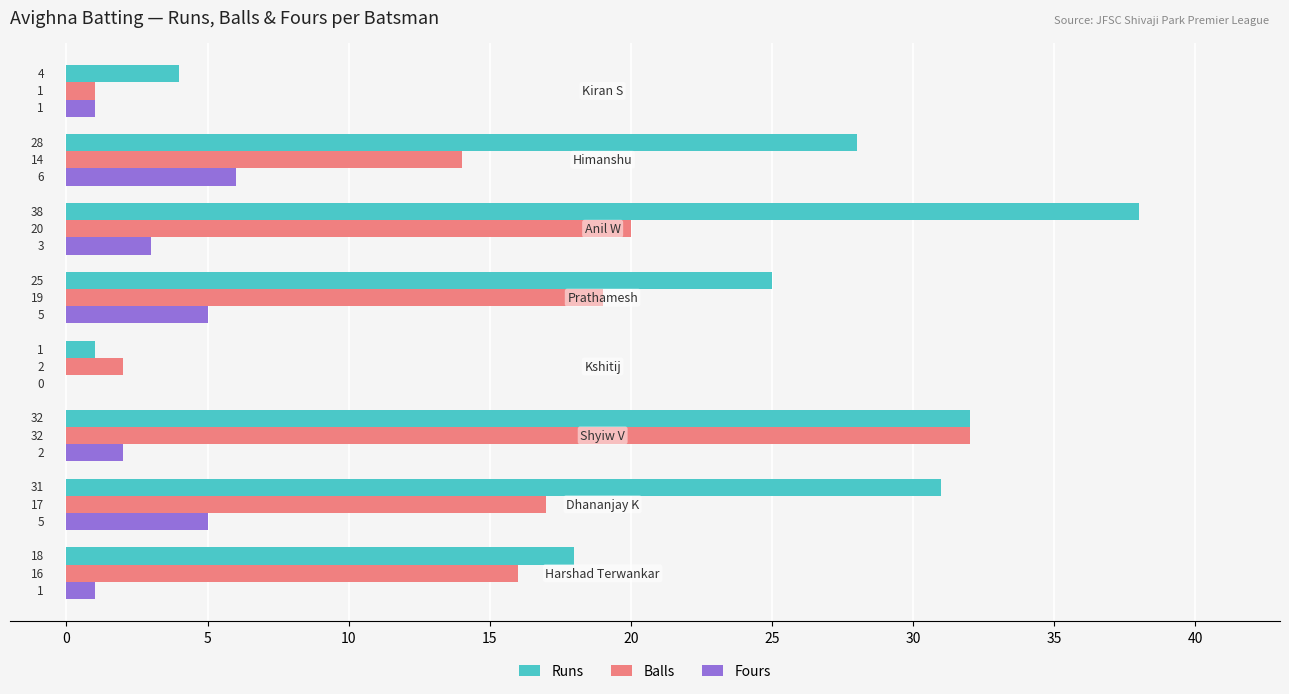

What is the sum of all Fours values?

23